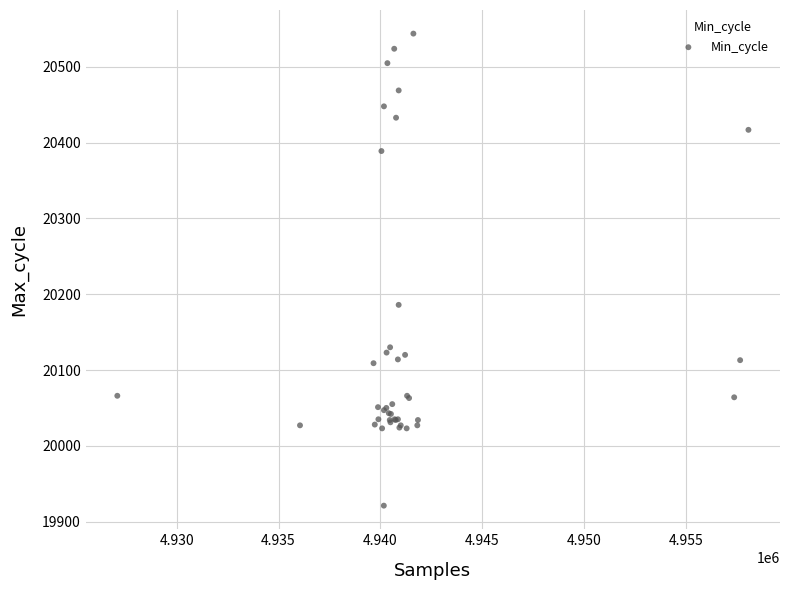

What Y value in the scatter plot is closest to 20232?

20186